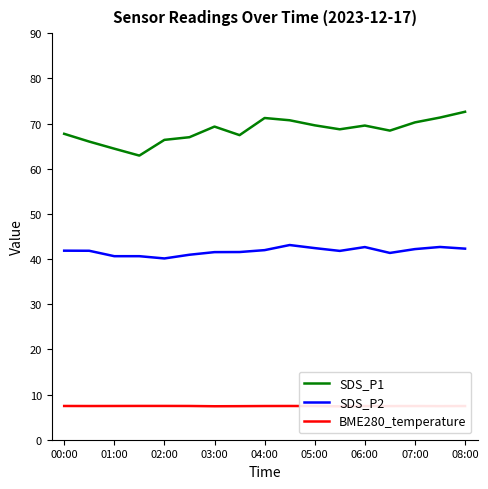

How many lines are shown in the chart?

3